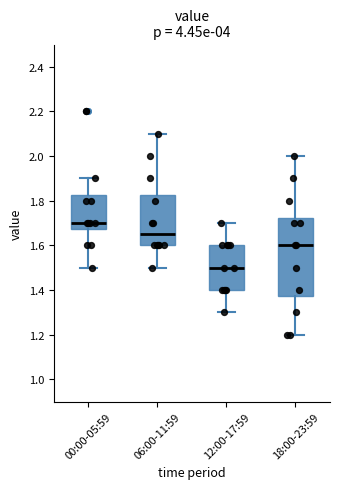

Which box's median line is the highest?

00:00-05:59